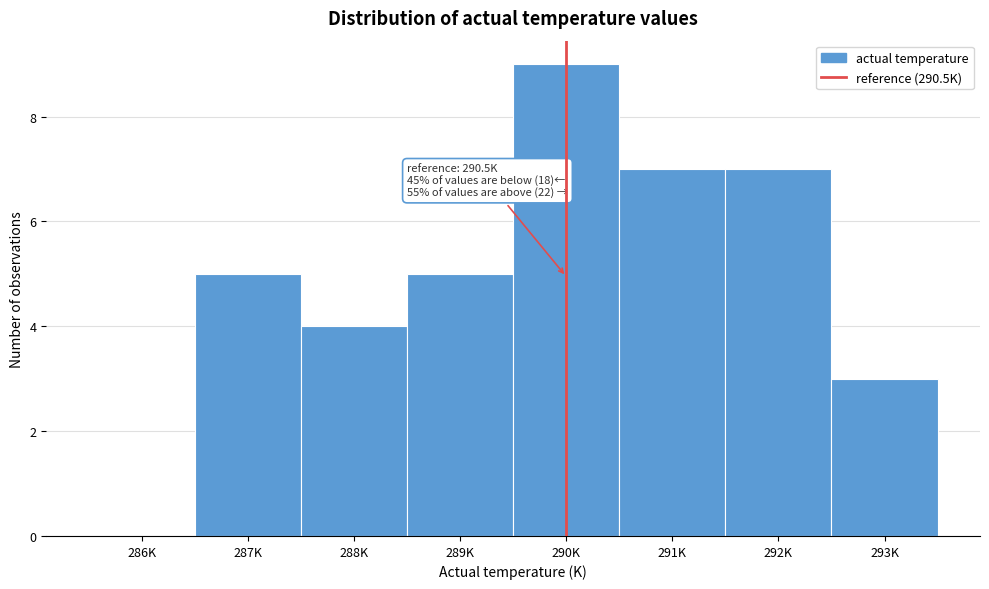

Reading right to left, extract all data points from this chart.

293K=3	292K=7	291K=7	290K=9	289K=5	288K=4	287K=5	286K=0